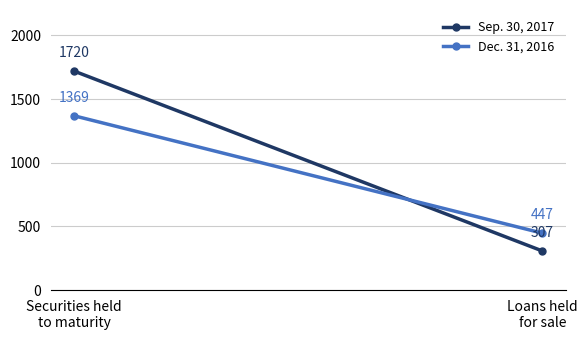

What are all the series names shown in the legend?

Sep. 30, 2017, Dec. 31, 2016